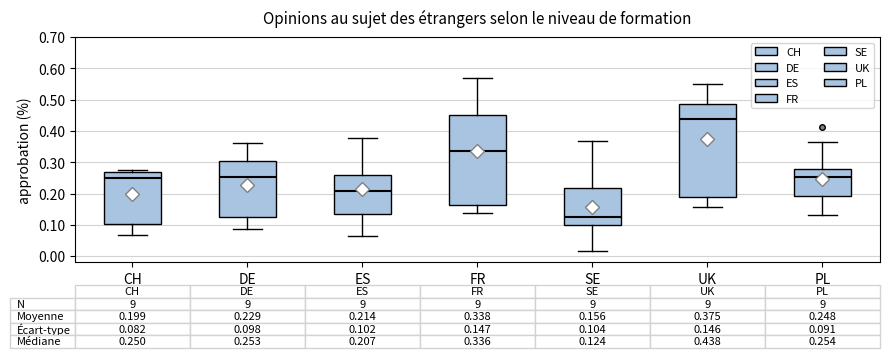

Comparing the boxes themselves (not the whiskers), which one is the tallest?

UK